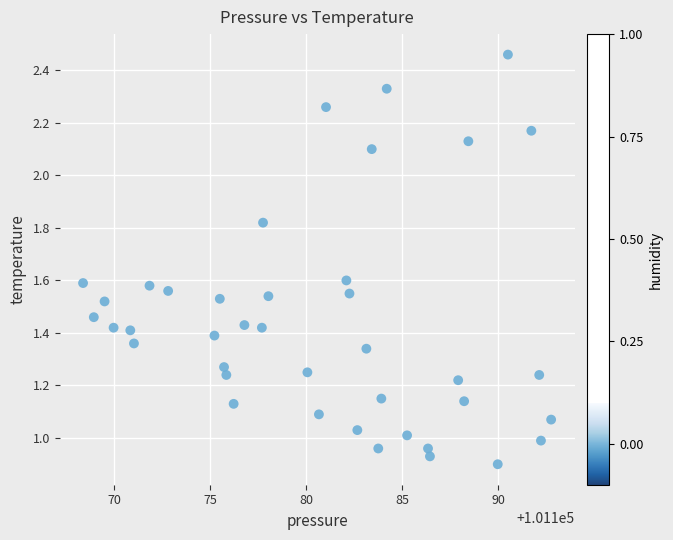

What is the range of X values (max minus min)?

24.4